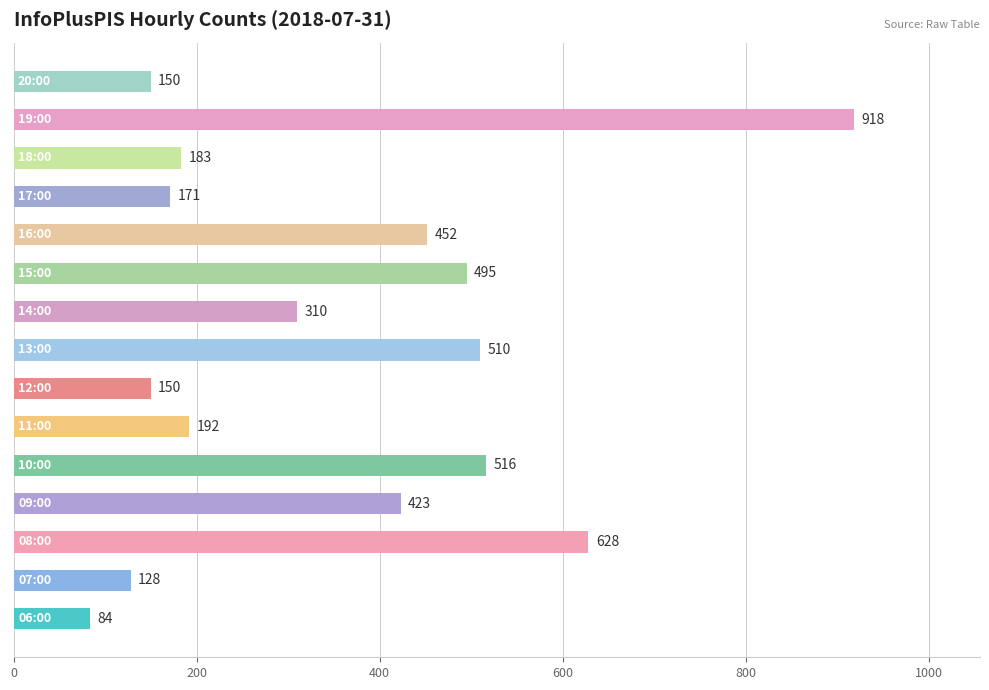

What is the minimum value shown in the chart?

84